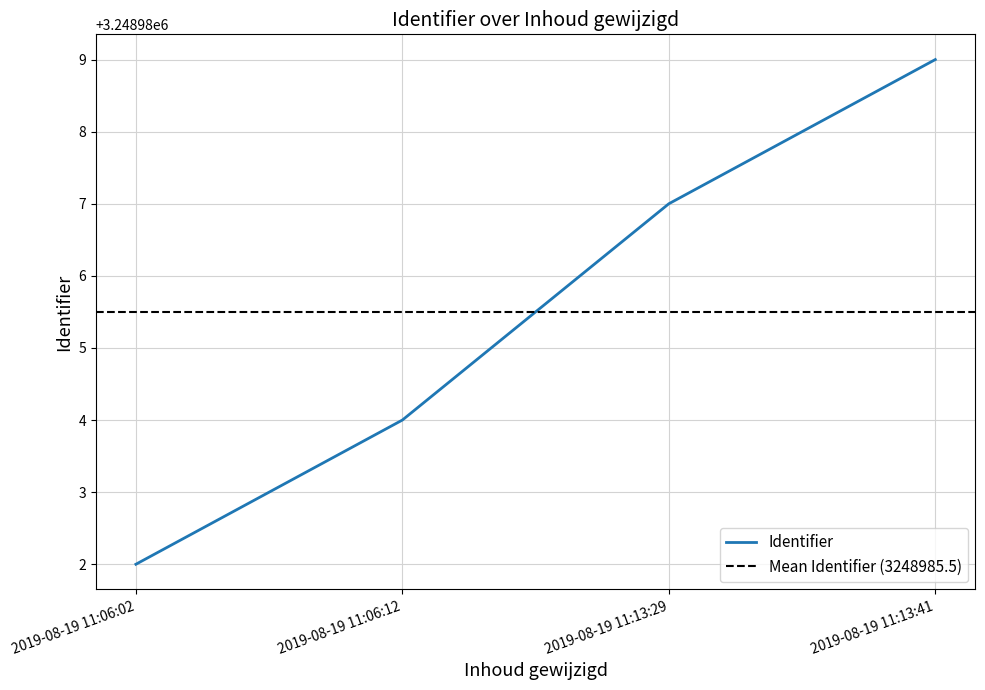

How many data points are less than 3248987?

2